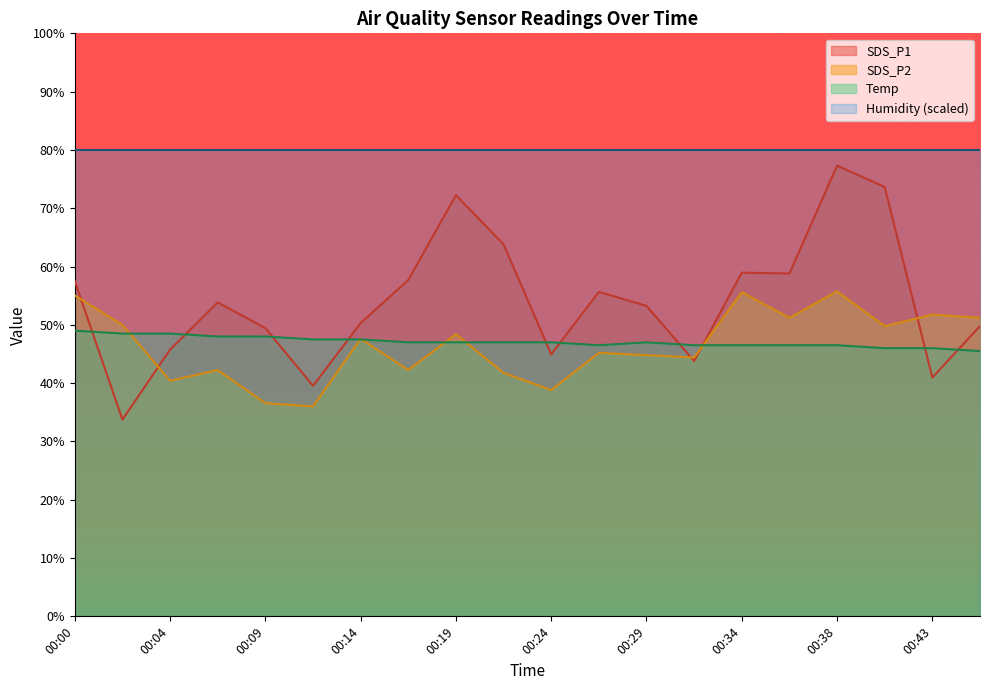

At which label does SDS_P1 reach its minimum?

00:02